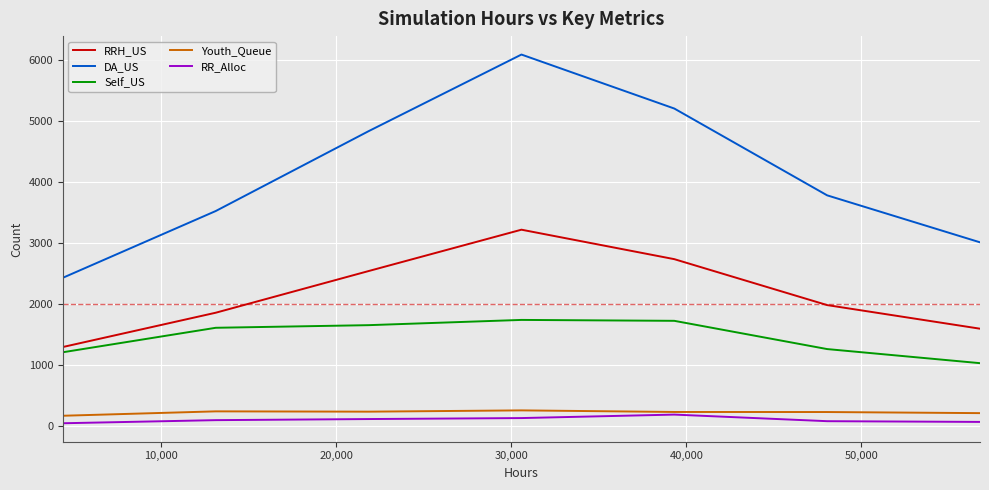

True or false: Self_US and RRH_US intersect in this chart.

False